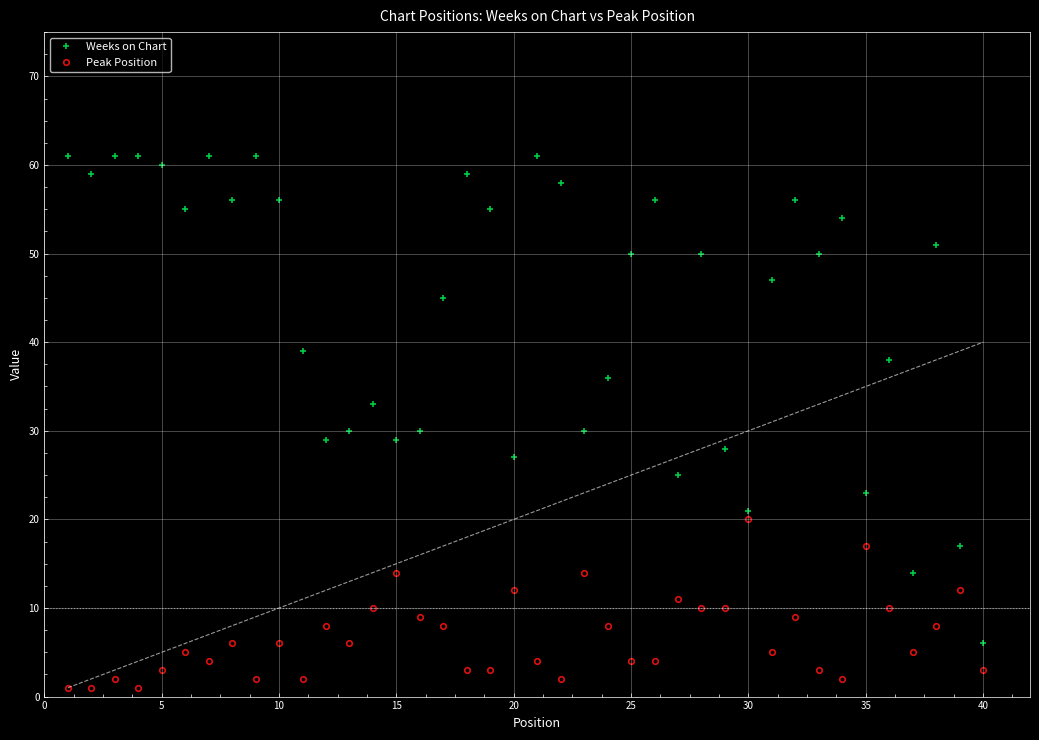

What is the value of the Weeks on Chart point at the 11th from the left?

61